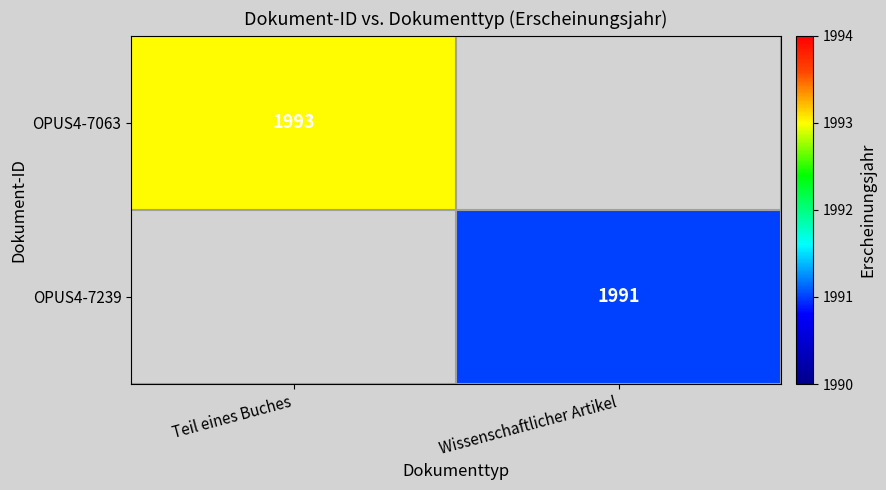

How many series are shown in this chart?

2